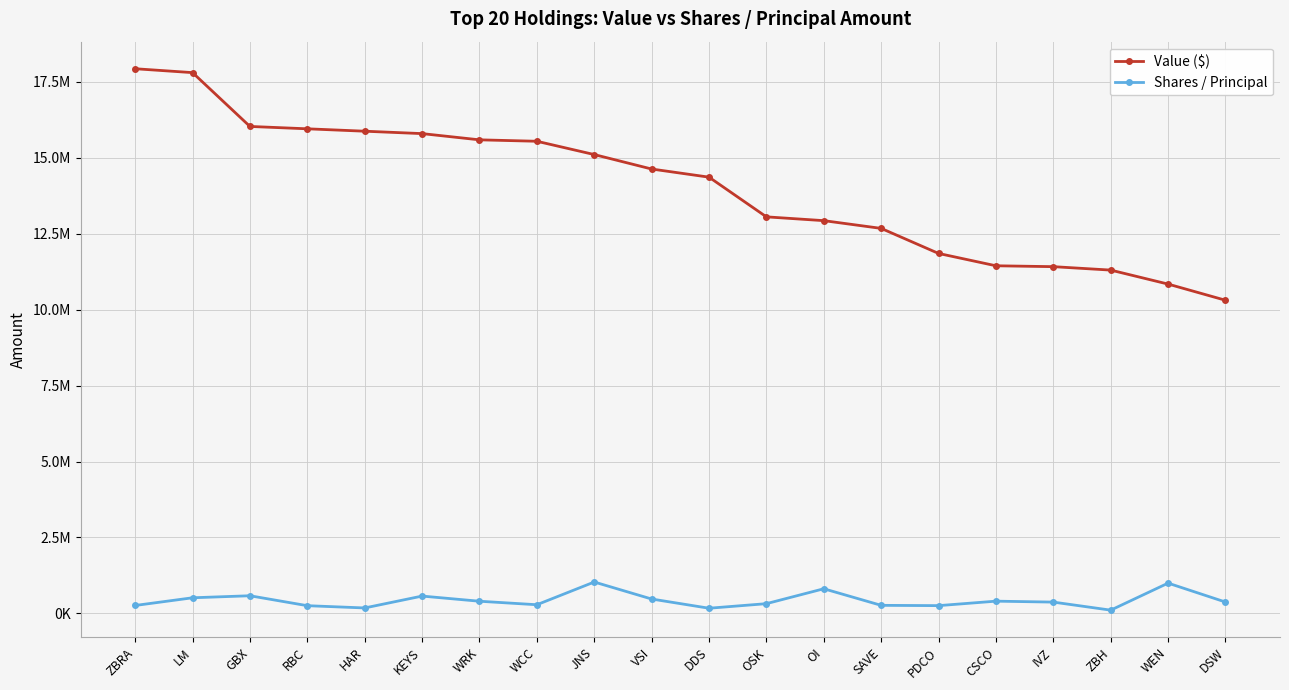

Rank the series by their maximum value, from lowest to highest.

Shares / Principal, Value ($)